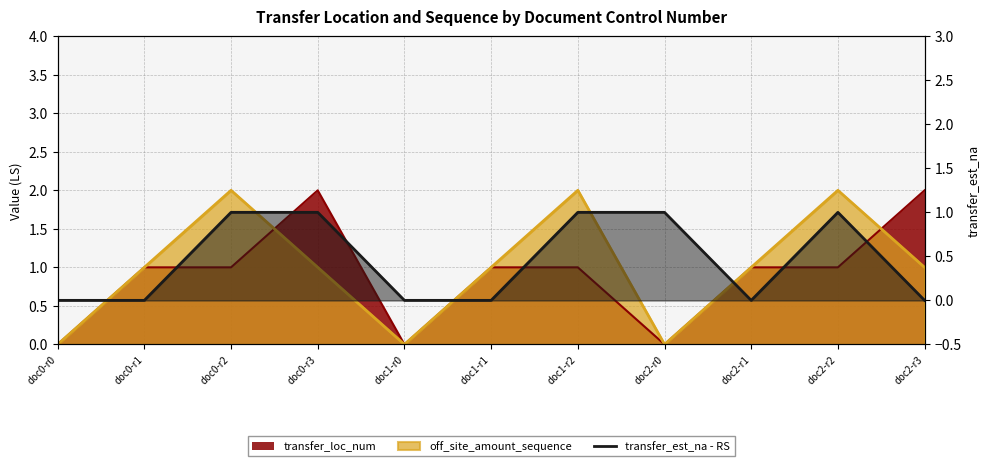

How many intersections are there between off_site_amount_sequence and transfer_est_na?

2